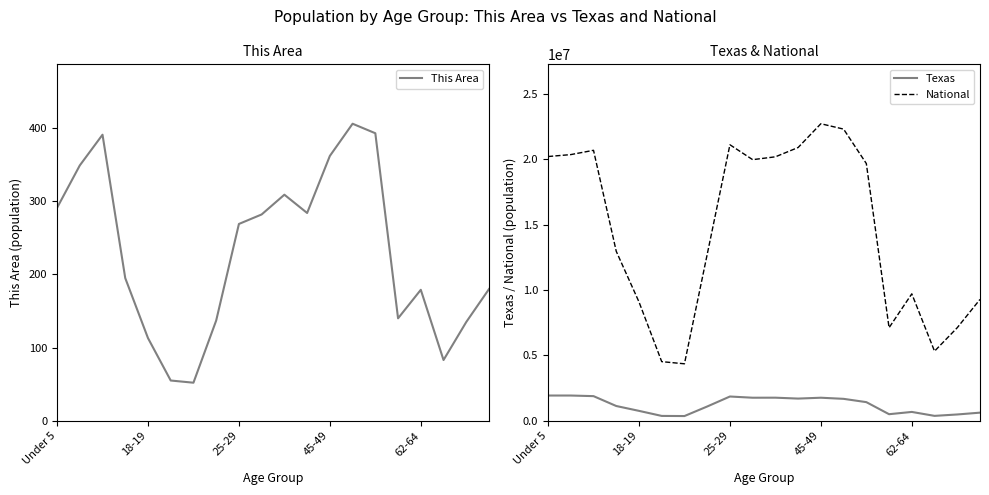

True or false: National and Texas cross at least once.

False